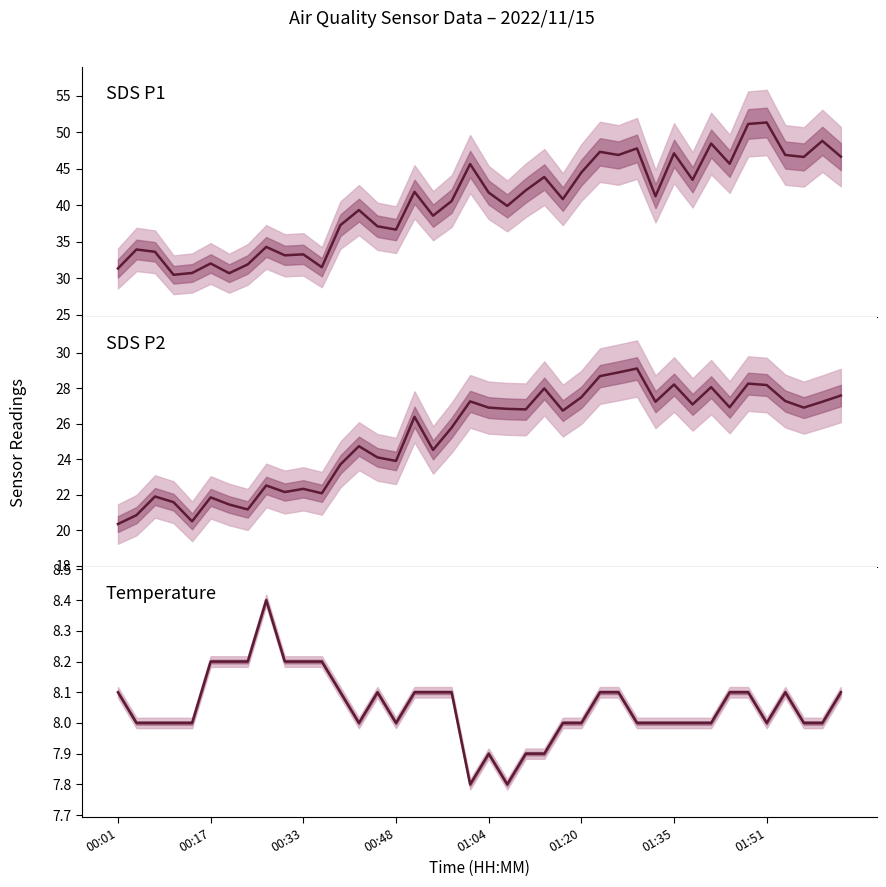

How many lines are shown in the chart?

3